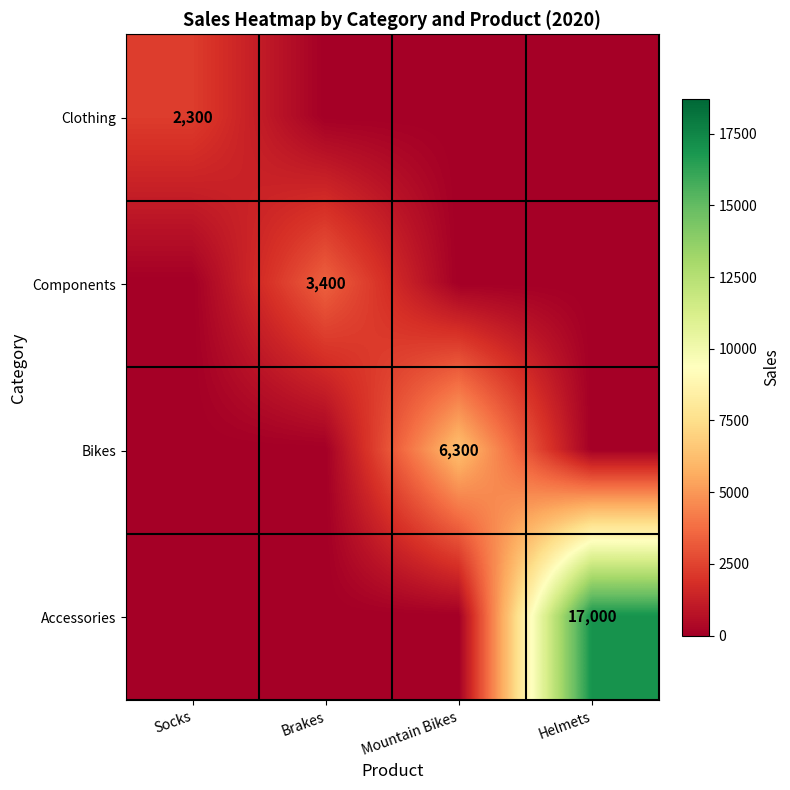

True or false: Bikes has a value of 8669 at Mountain Bikes.

False